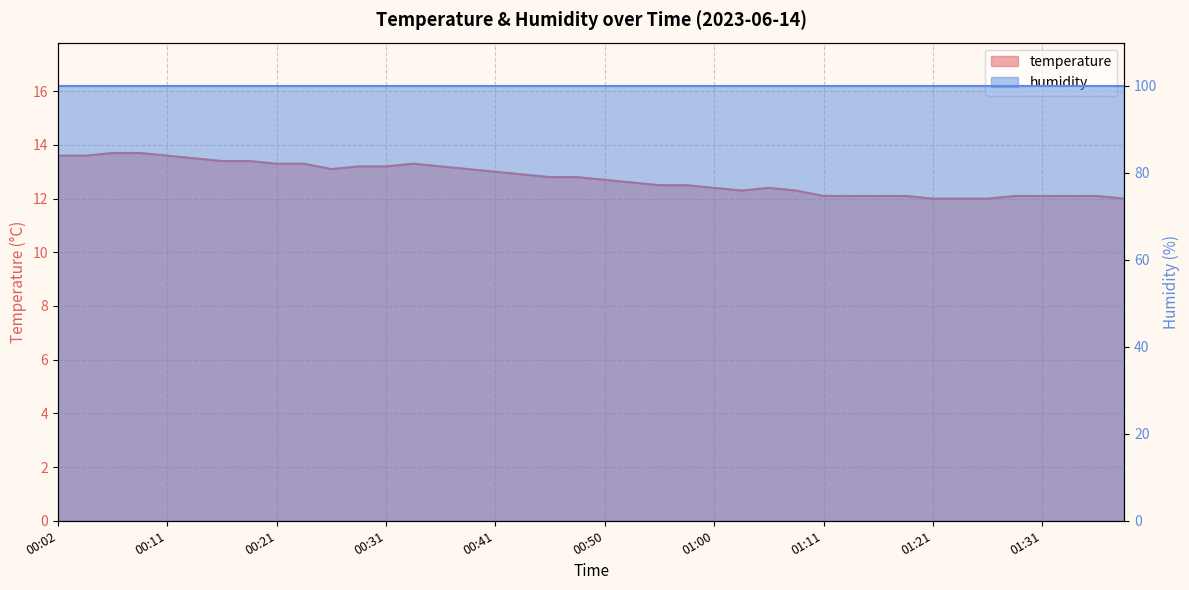

How many interior local valleys (lower than both neighbors) does the data have?

2